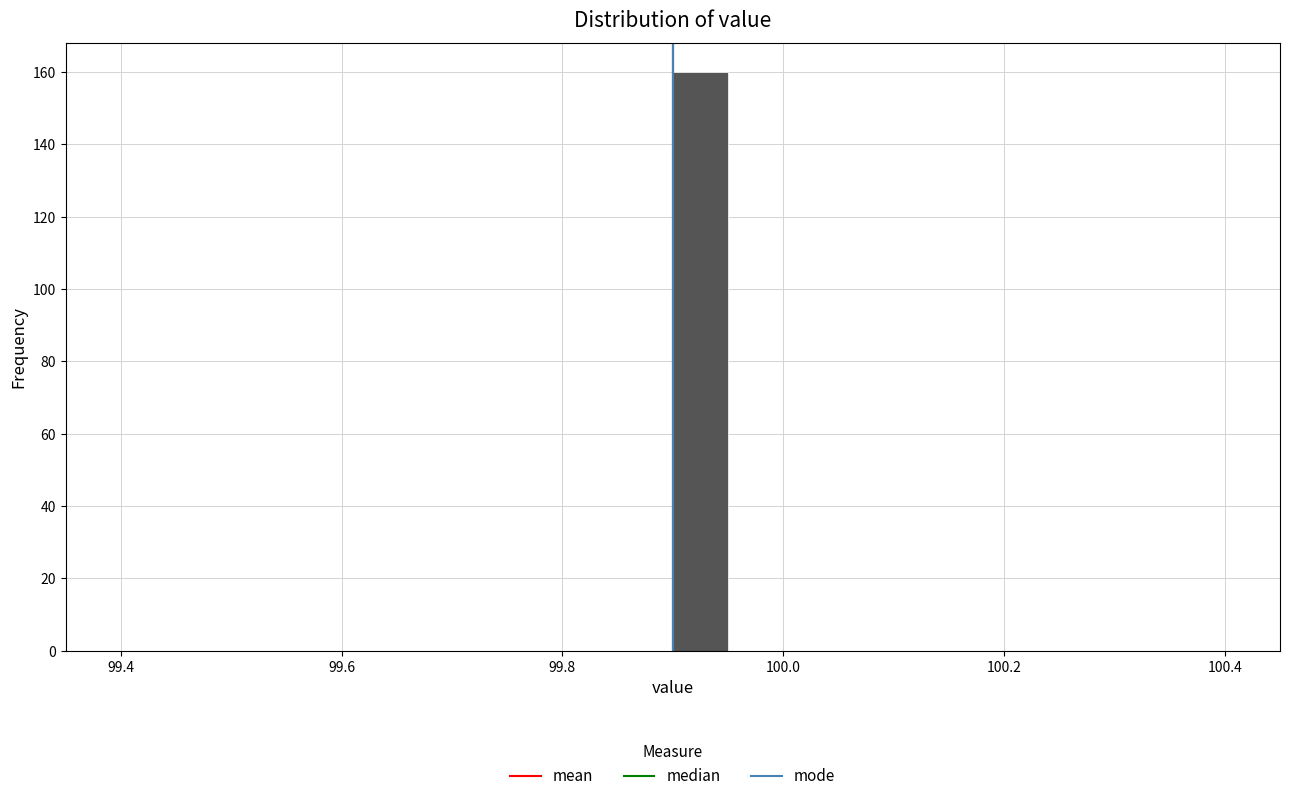

Around what value on the x-axis is the tallest bar? Give the approximate position of its centre, as read against the axis.

99.92